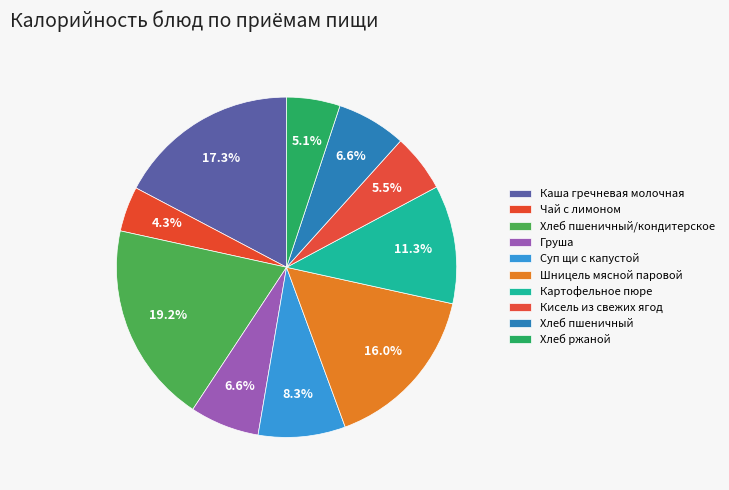

Rank the categories by value from lowest to highest.

Чай с лимоном, Хлеб ржаной, Кисель из свежих ягод, Груша, Хлеб пшеничный, Суп щи с капустой, Картофельное пюре, Шницель мясной паровой, Каша гречневая молочная, Хлеб пшеничный/кондитерское